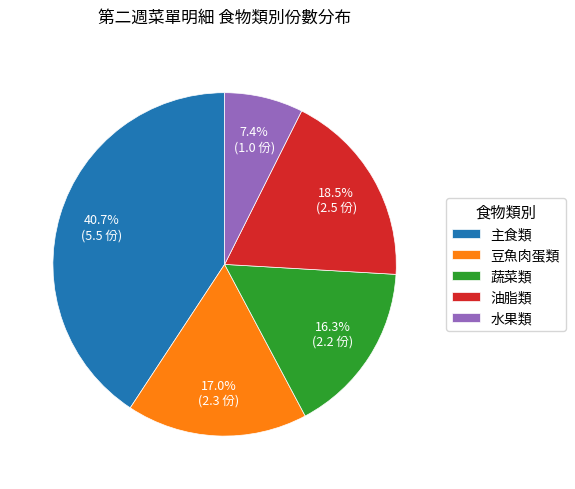

What is the ratio of the value at 蔬菜類 to the value at 豆魚肉蛋類?

1.0